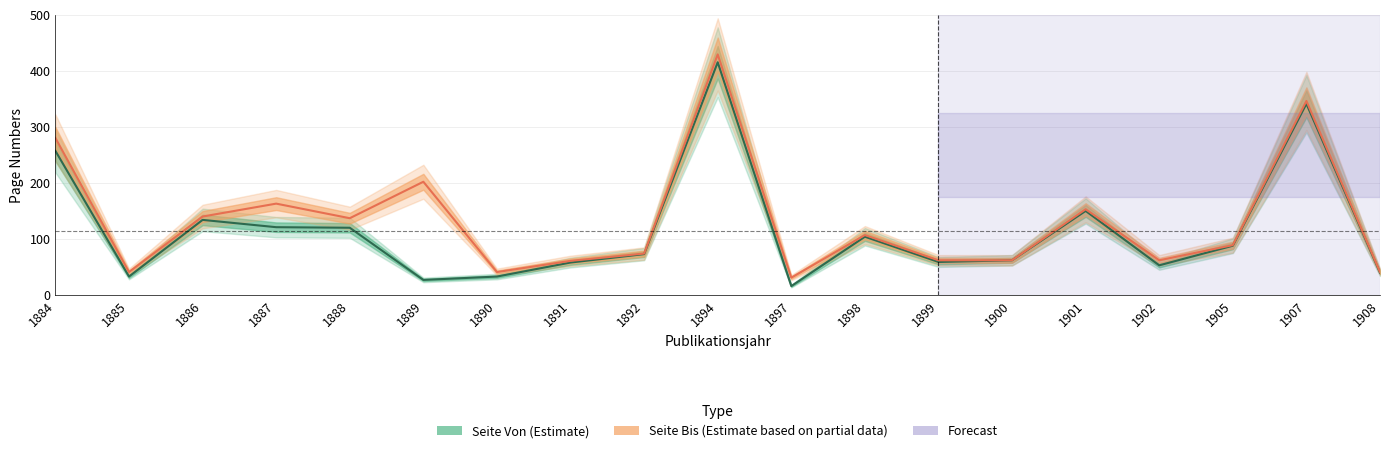

At how many categories does at least one series exceed 390?

1